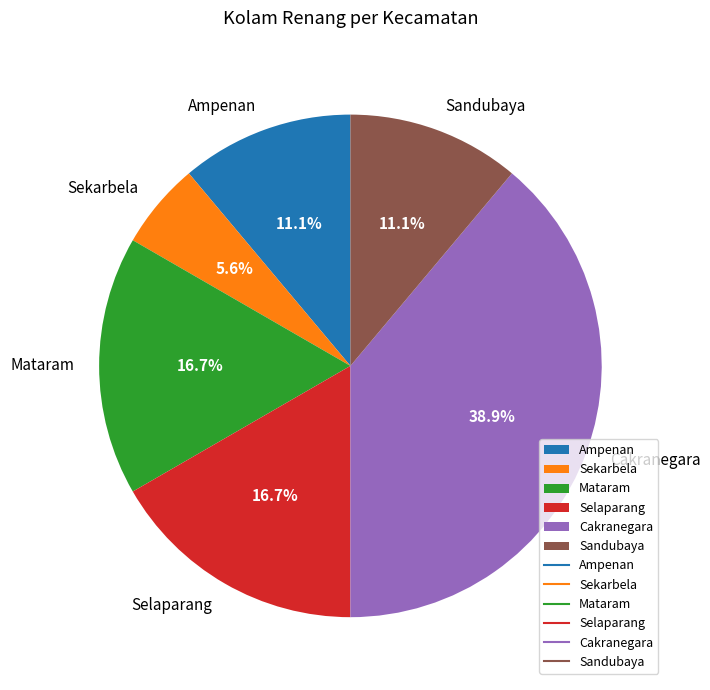

Is the sum of Sandubaya and Sekarbela greater than half?

No